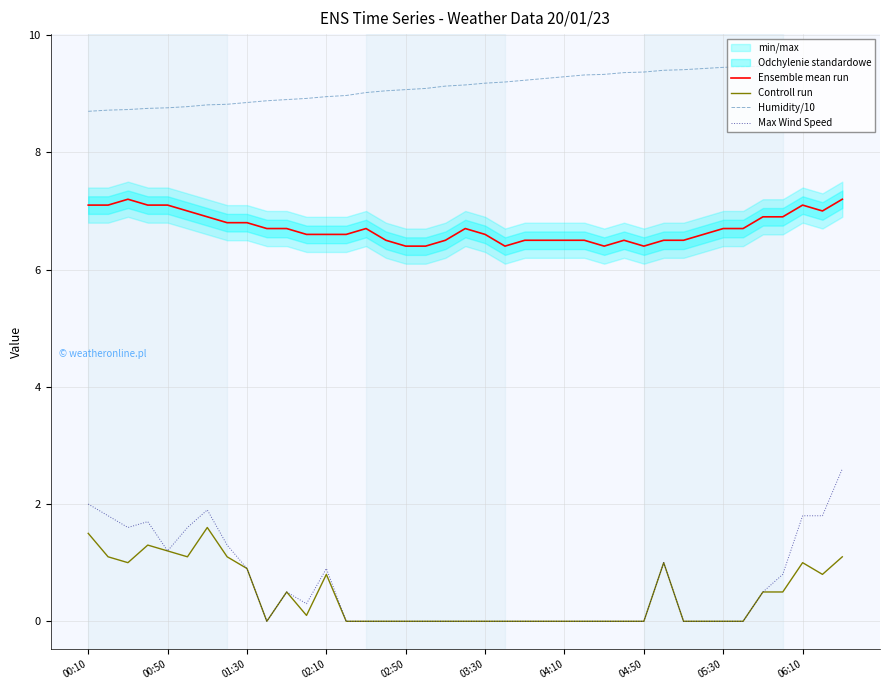

True or false: Controll run and Humidity/10 cross at least once.

False